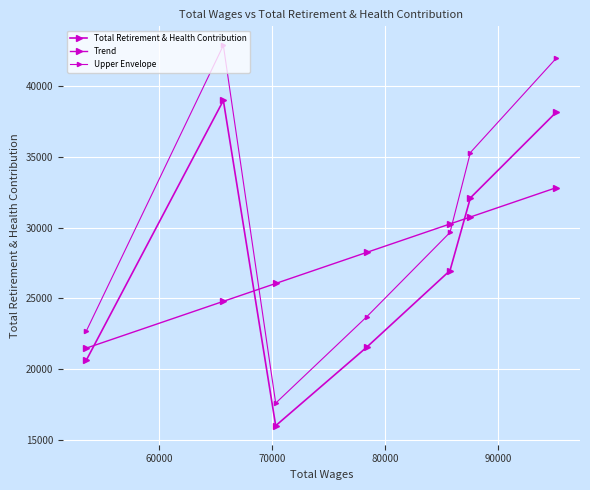

What is the label of the 5th point from the right?

70000